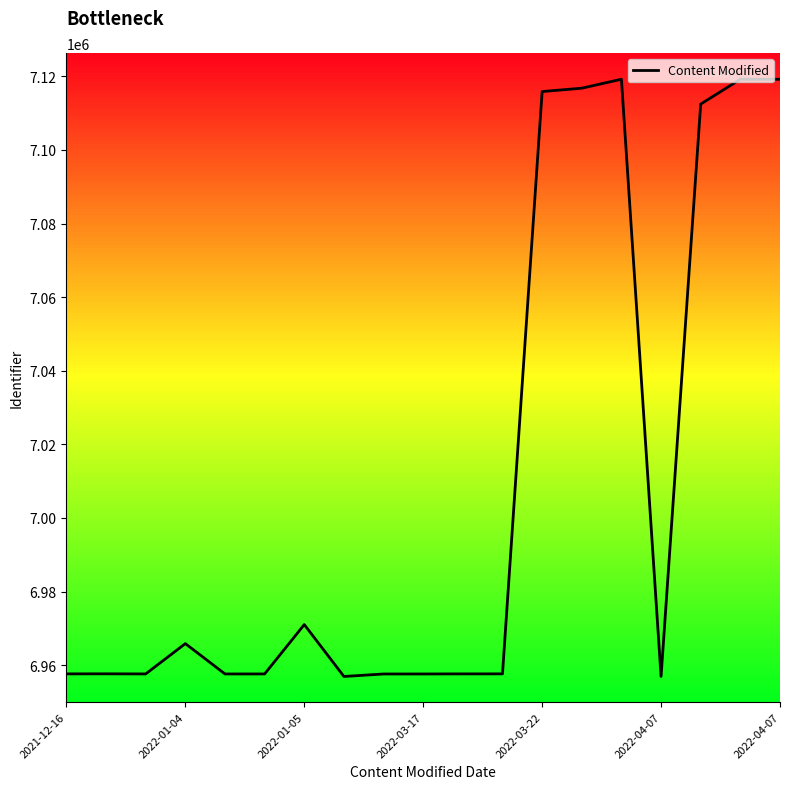

What is the change in value from 10 to 13?

+159154